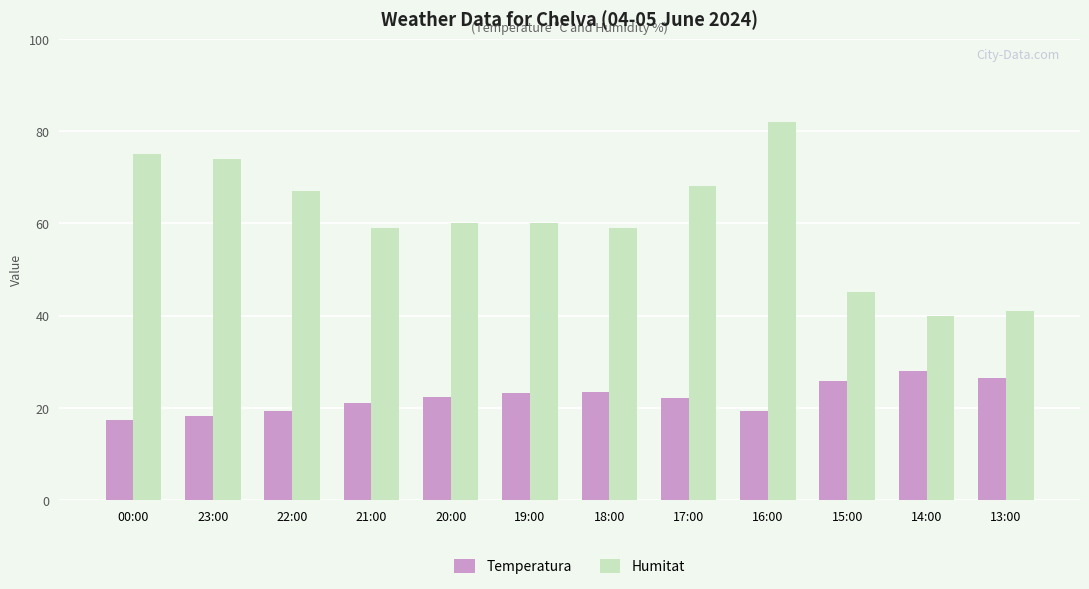

What is the minimum value for Temperatura?

17.4